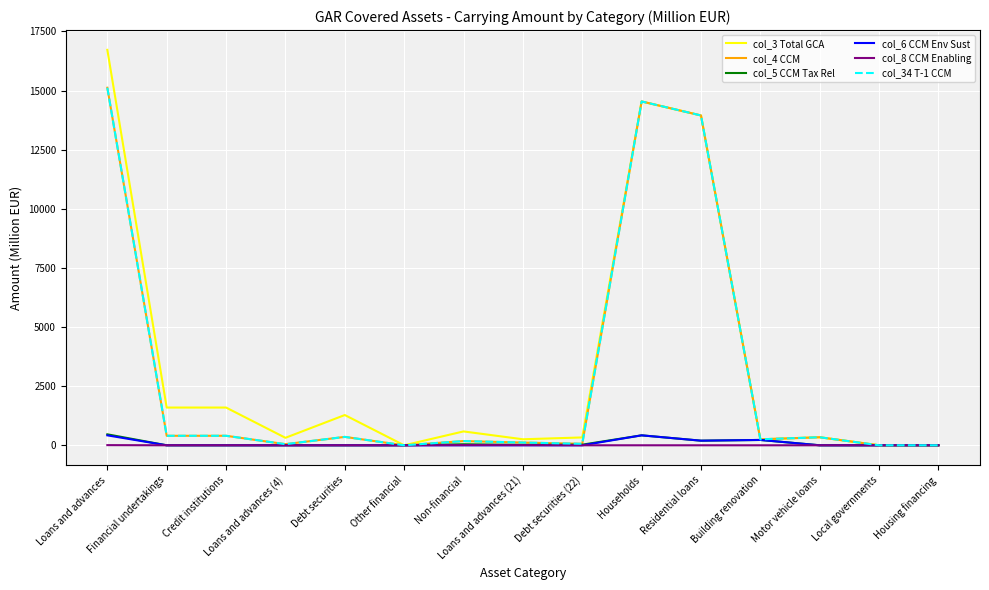

Does the chart display data point markers on the line(s)?

No